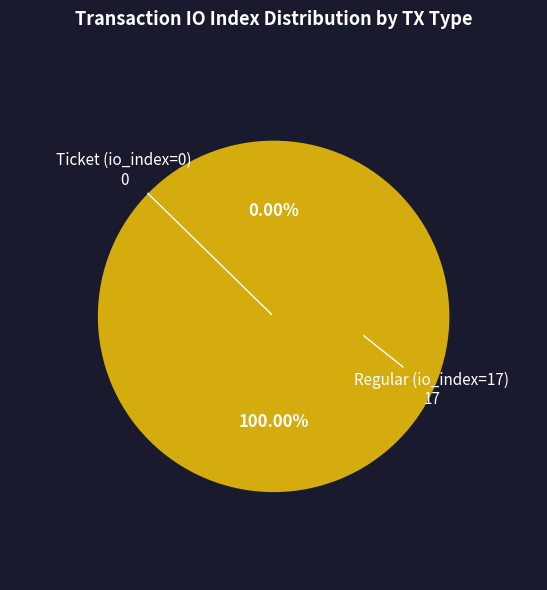

Rank the categories by value from highest to lowest.

Regular (io_index=17), Ticket (io_index=0)